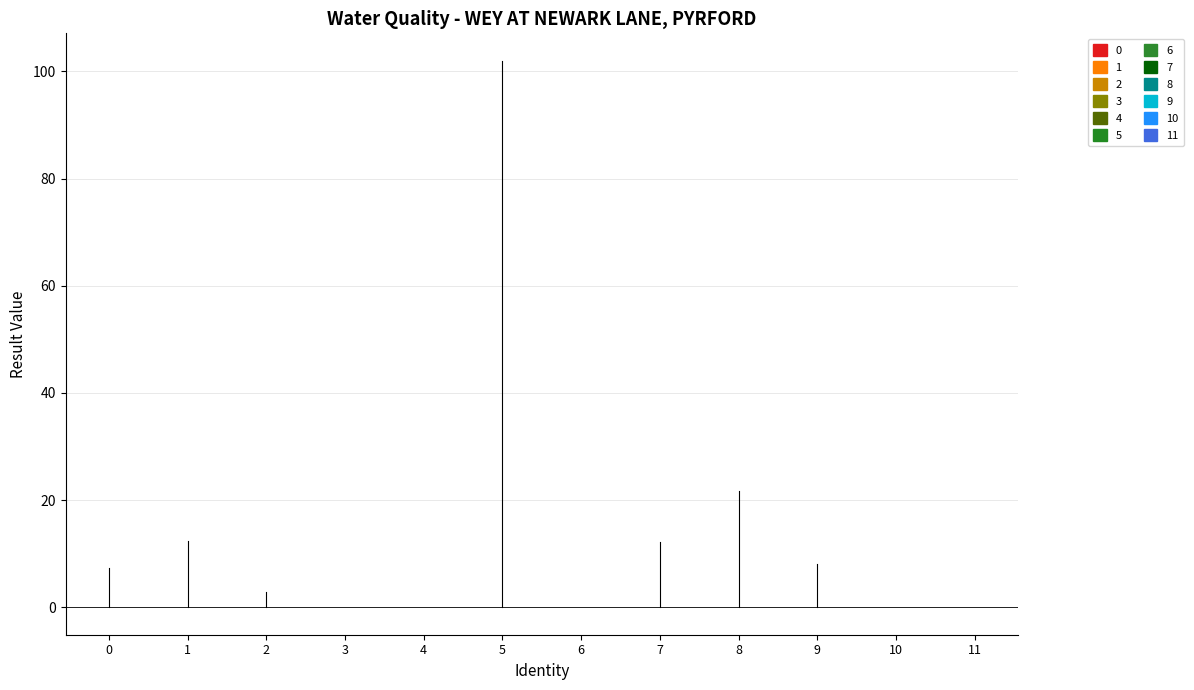

True or false: there are more than 0 points higher than both neighbors.

True